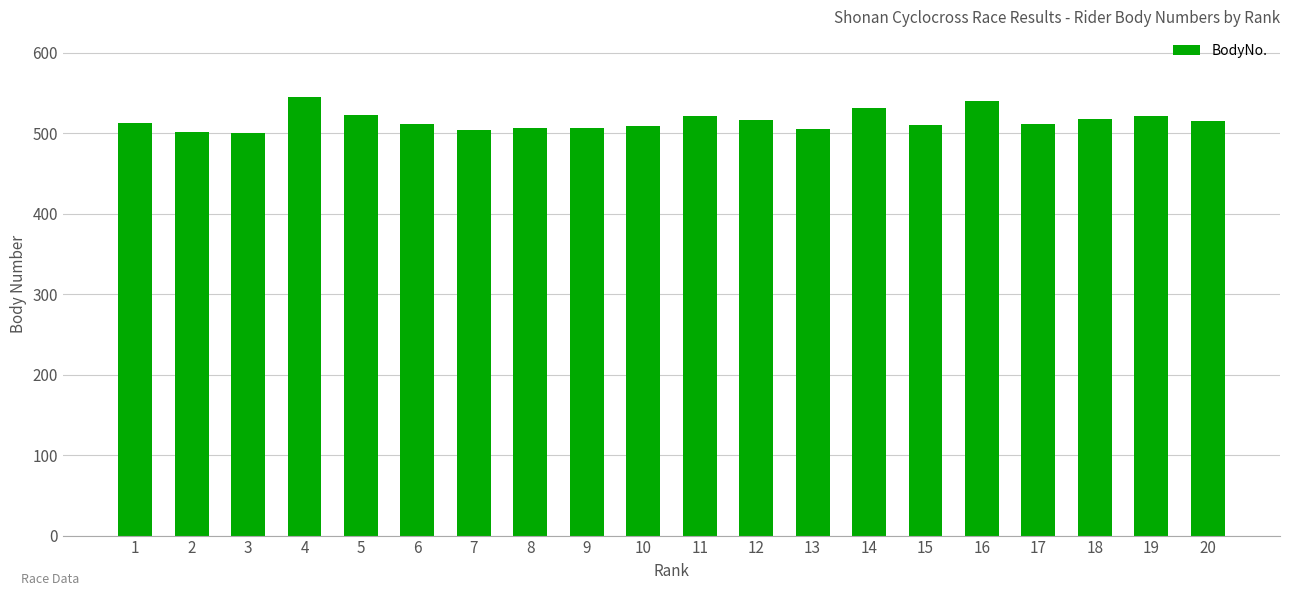

What is the maximum value shown in the chart?

545